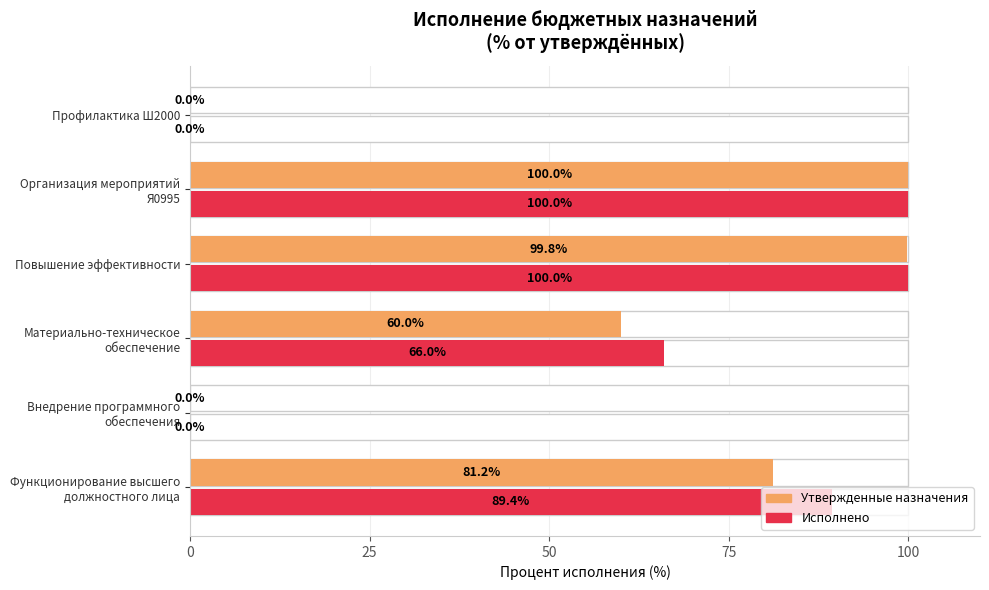

Between 75 and 25, which is larger?

75